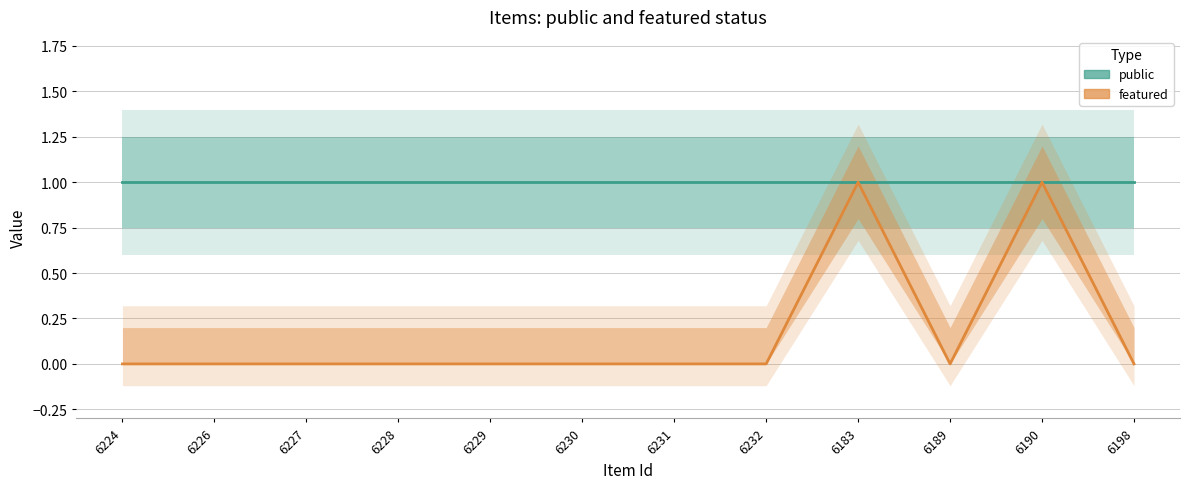

Where is the first local minimum for featured?

6189